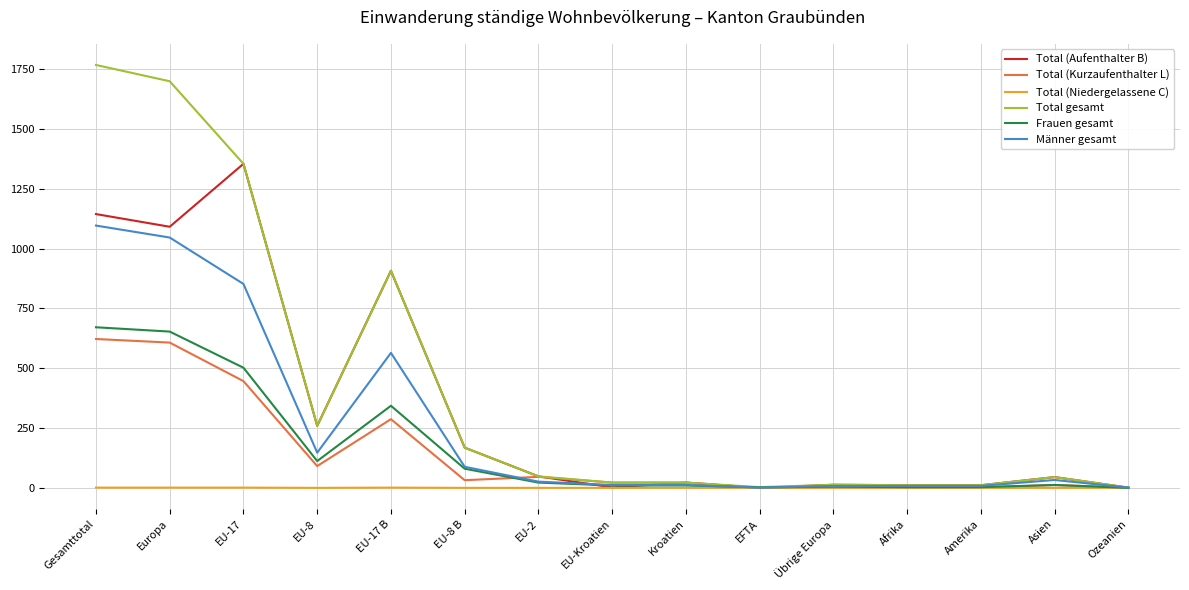

Which label corresponds to the largest value in the chart?

Gesamttotal